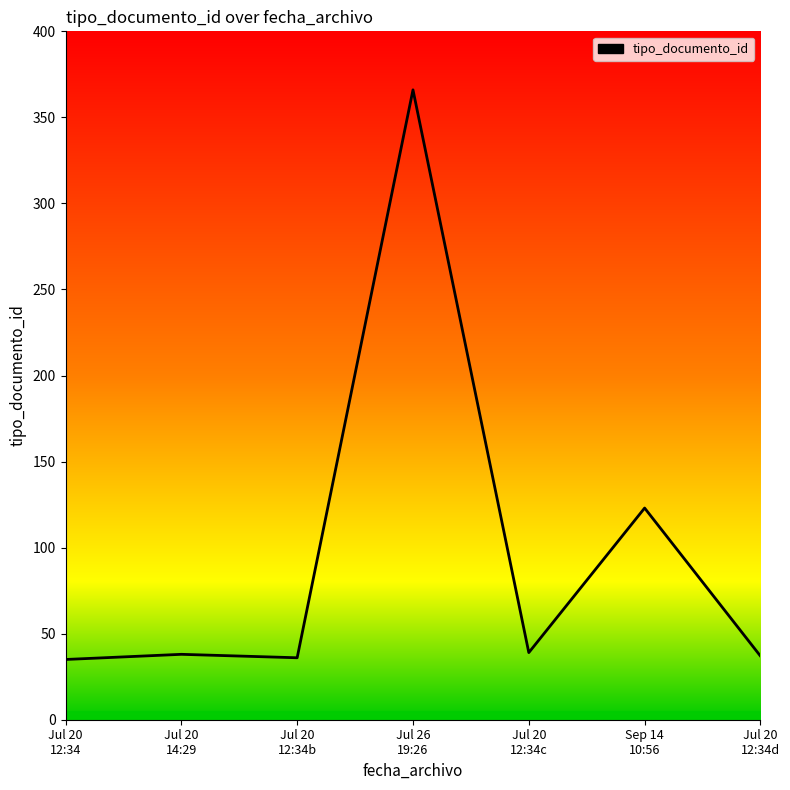

True or false: there are more than 0 points higher than both neighbors.

True